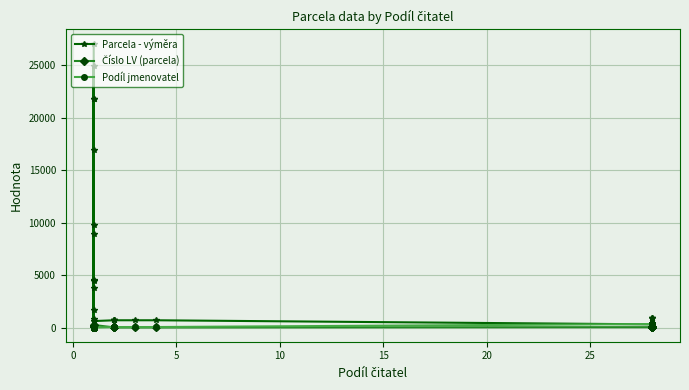

How many interior local peaks does the Parcela - výměra series have?

6